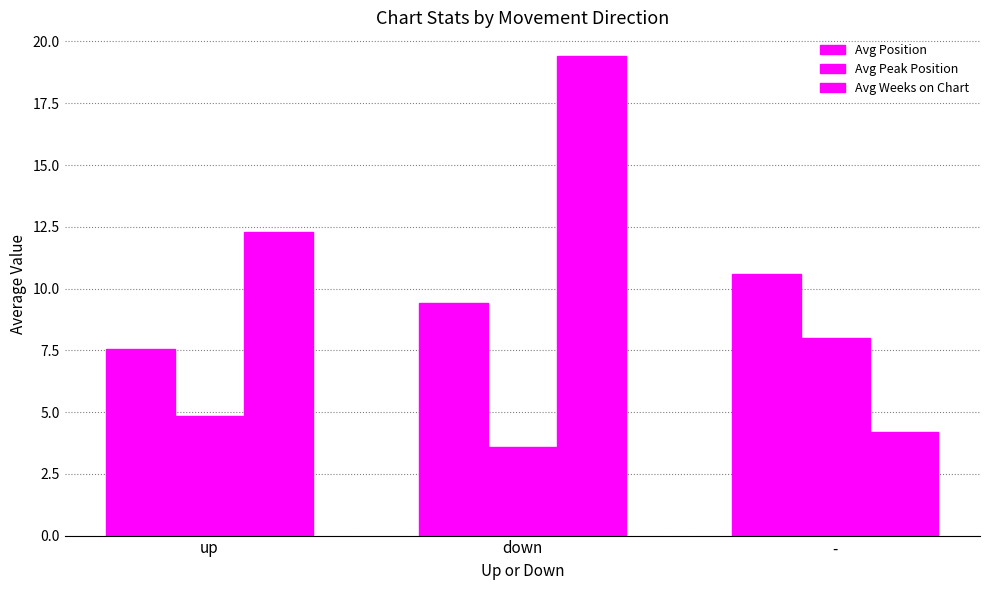

How many data points in Avg Peak Position are less than 4?

1